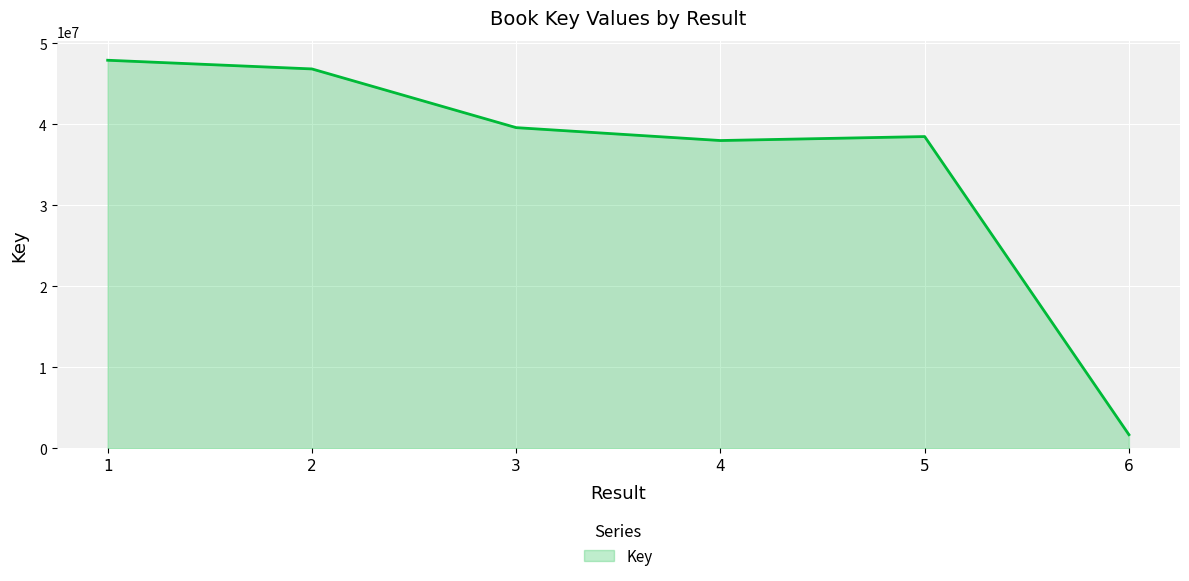

At which category does the chart reach its minimum across all series?

6